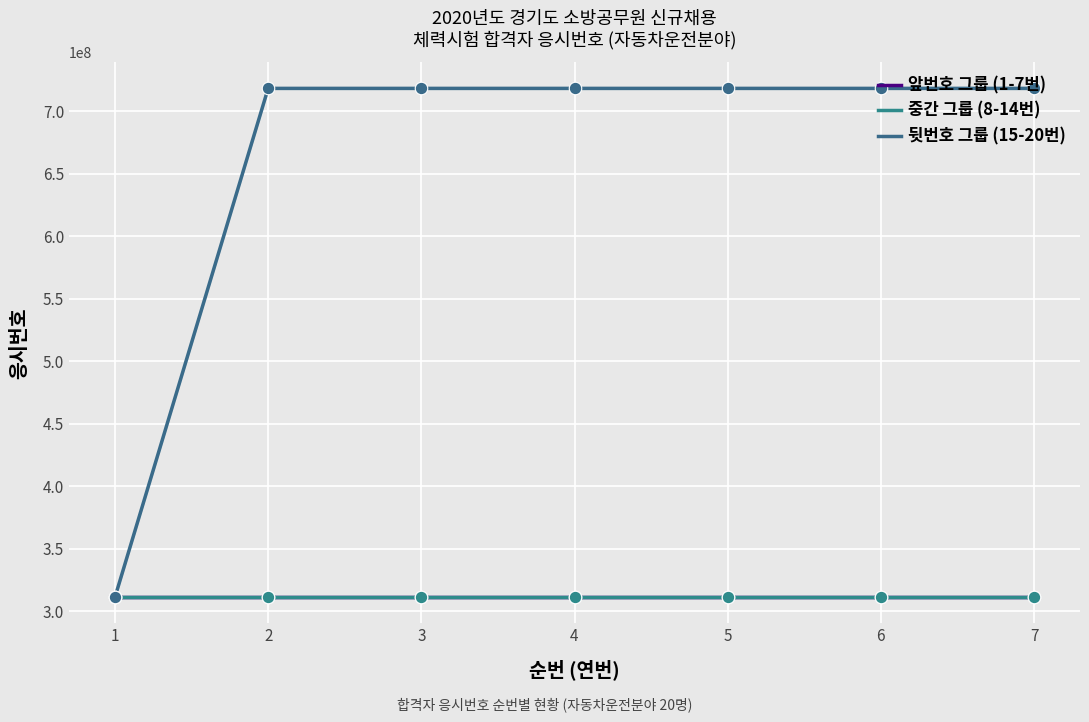

True or false: 중간 그룹 (8-14번) and 뒷번호 그룹 (15-20번) intersect in this chart.

False